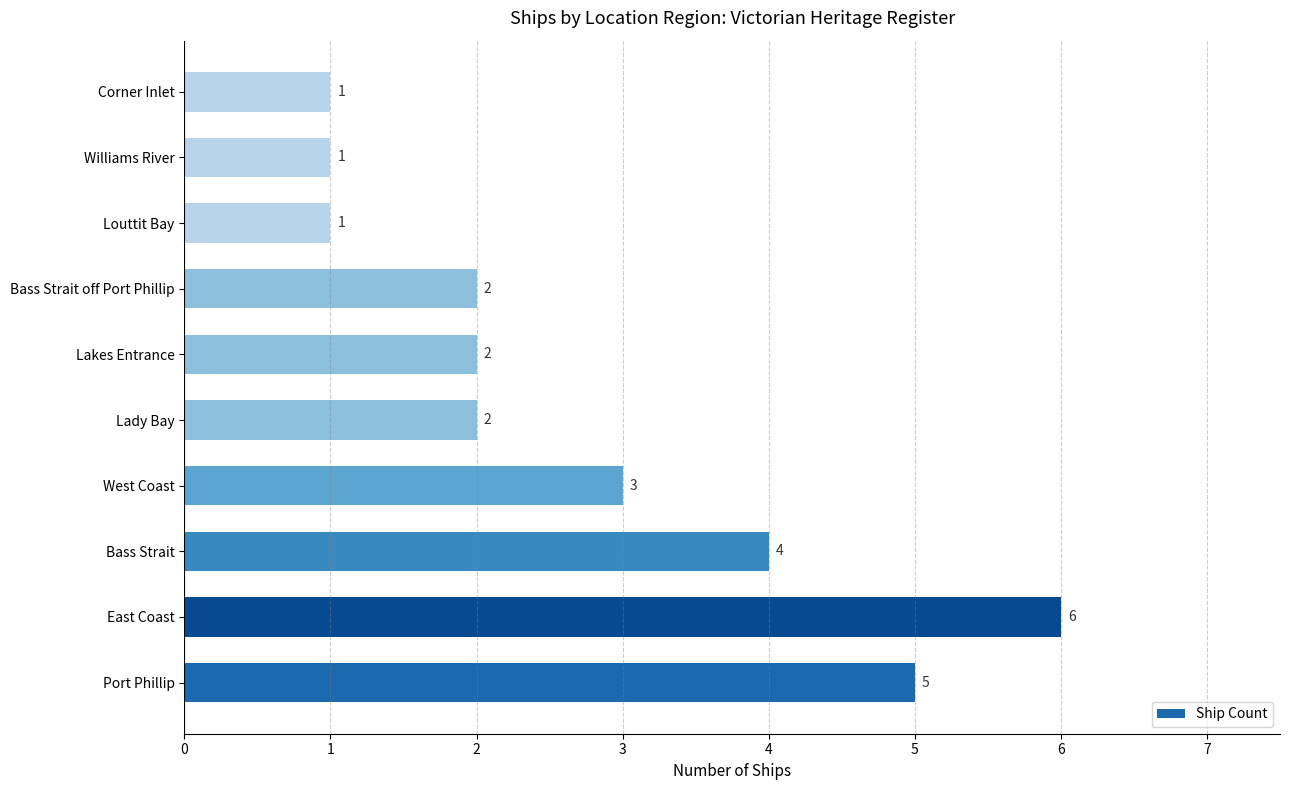

What is the smallest value displayed?

1